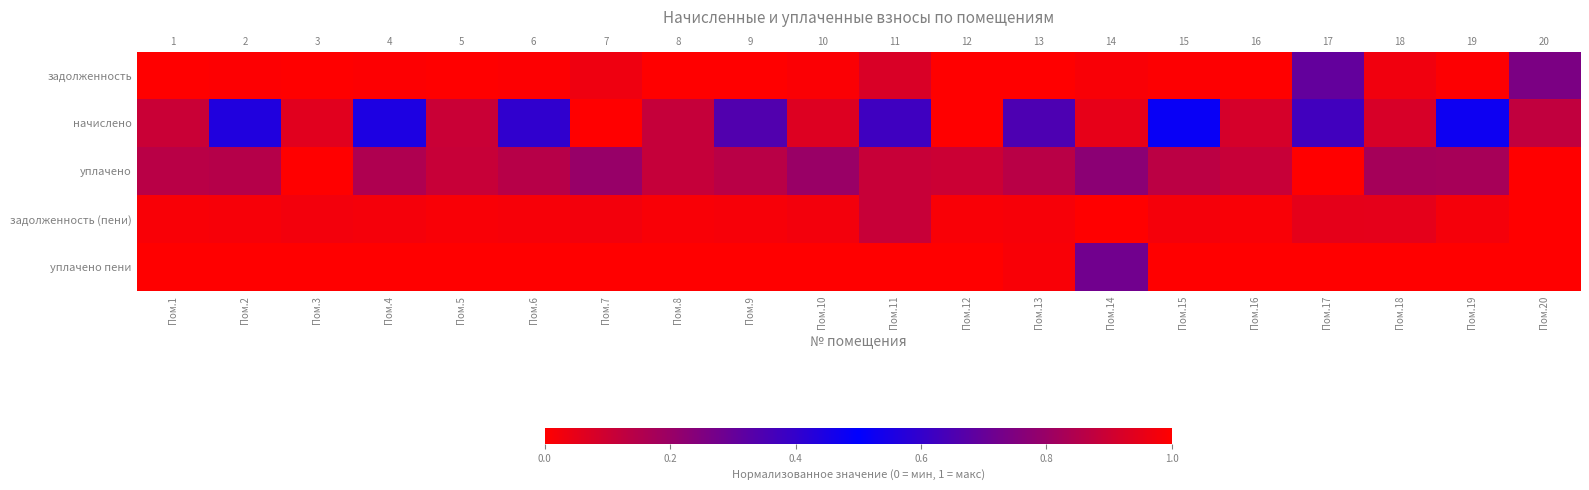

Which series has the largest total across all categories?

начислено